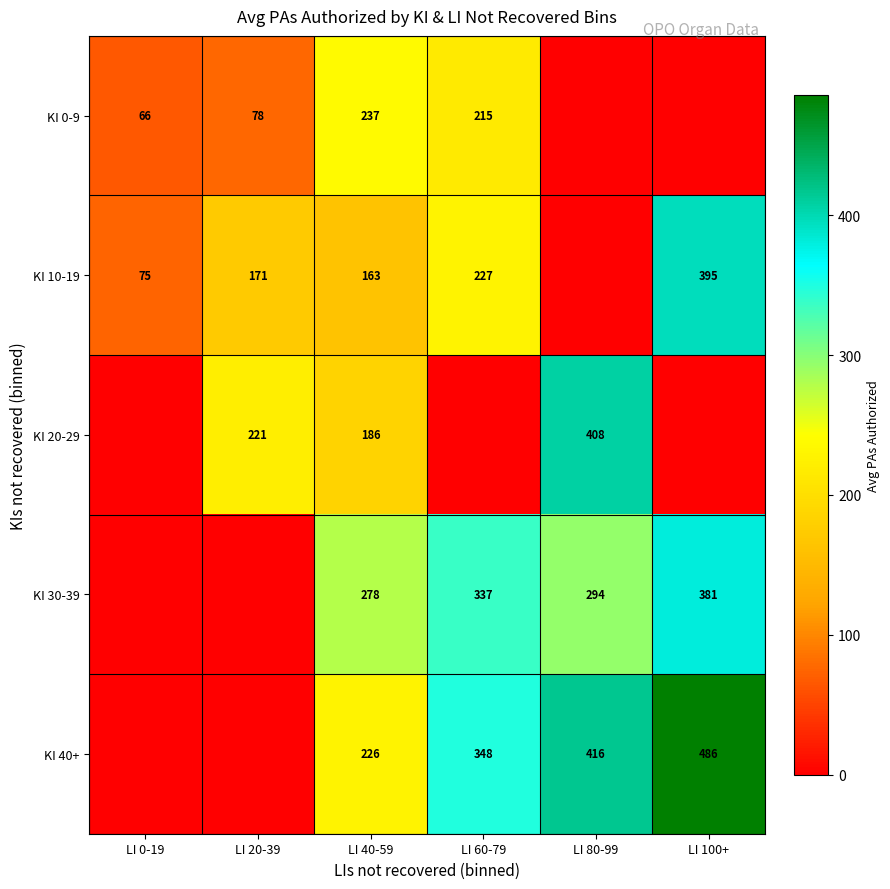

The KI 40+ series shows 145 at LI 80-99. True or false?

False